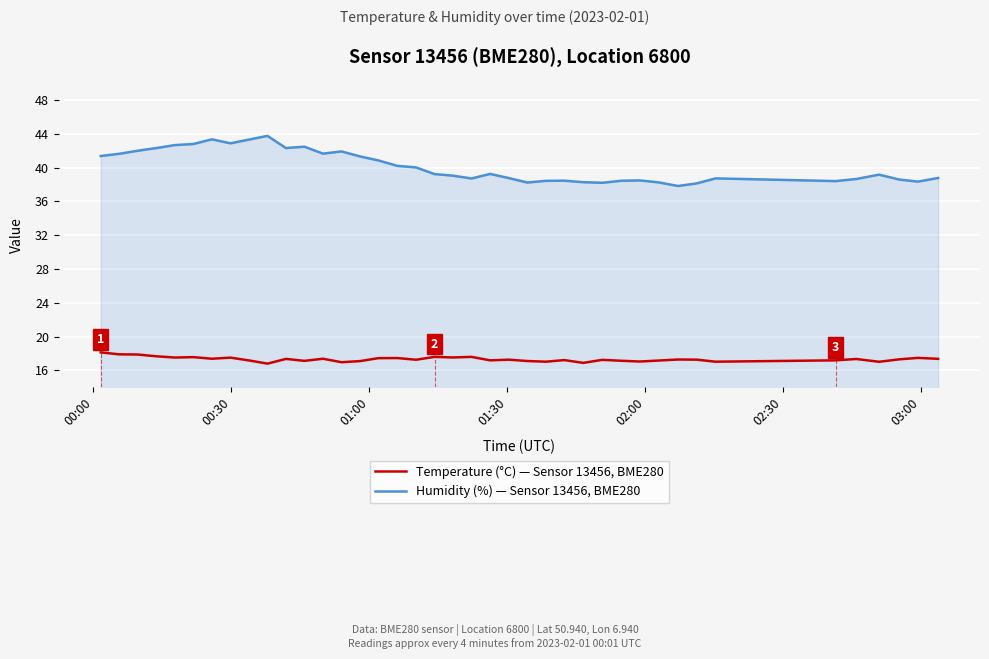

True or false: Humidity (%) — Sensor 13456, BME280 has more than 0 points higher than both neighbors.

True